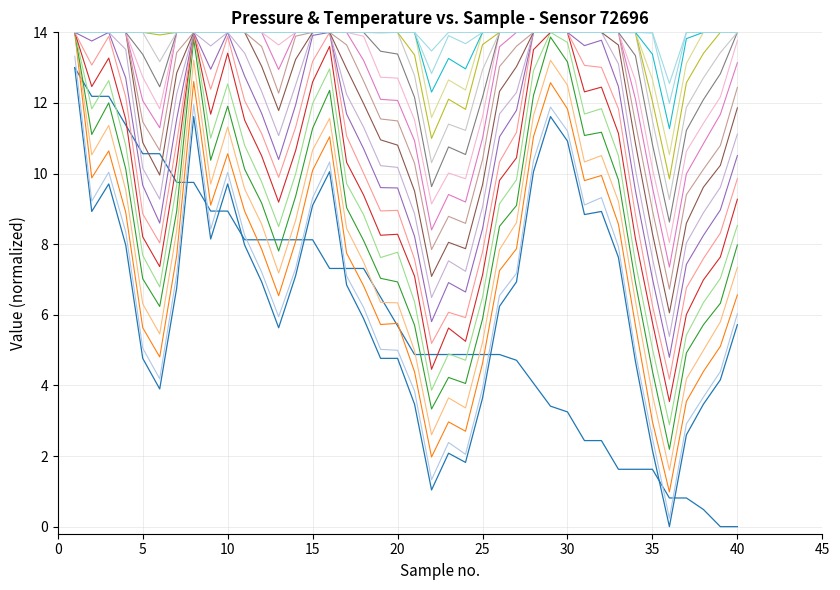

How many lines are shown in the chart?

22